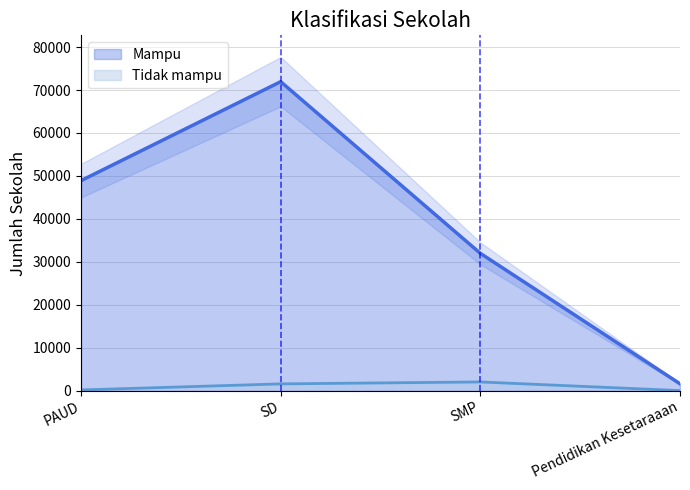

How many lines are shown in the chart?

2